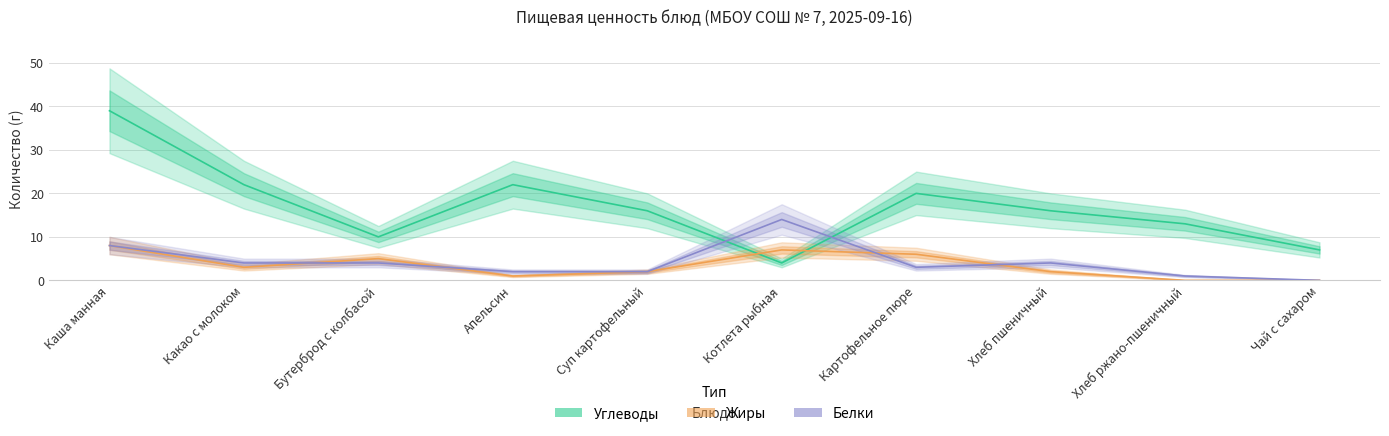

Is this an area chart (filled region under the line)?

No